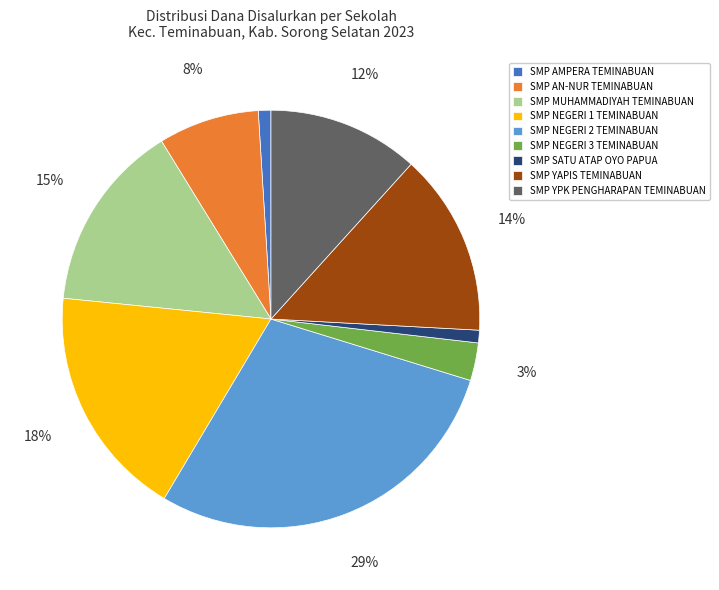

Which category has the biggest portion of the pie?

SMP NEGERI 2 TEMINABUAN